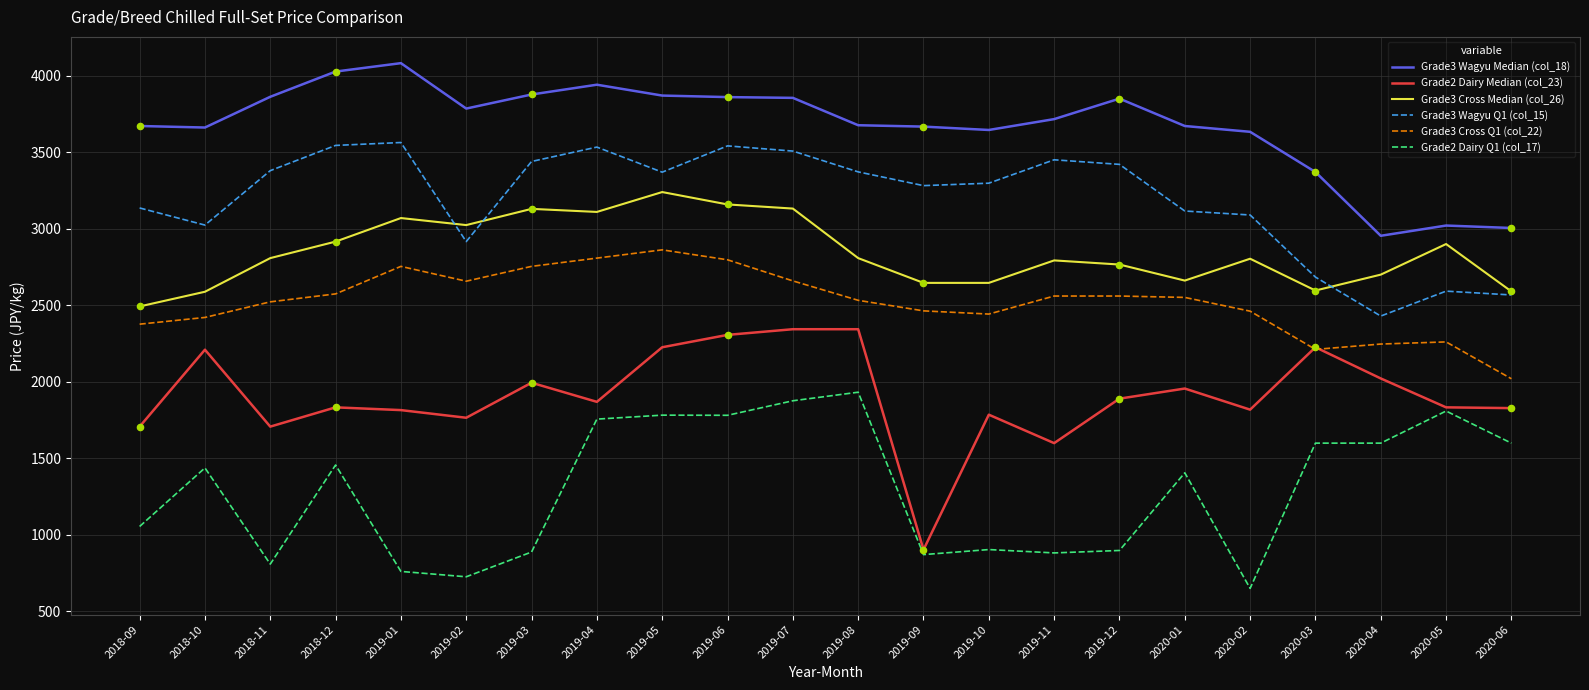

At how many categories does at least one series exceed 1948?

22